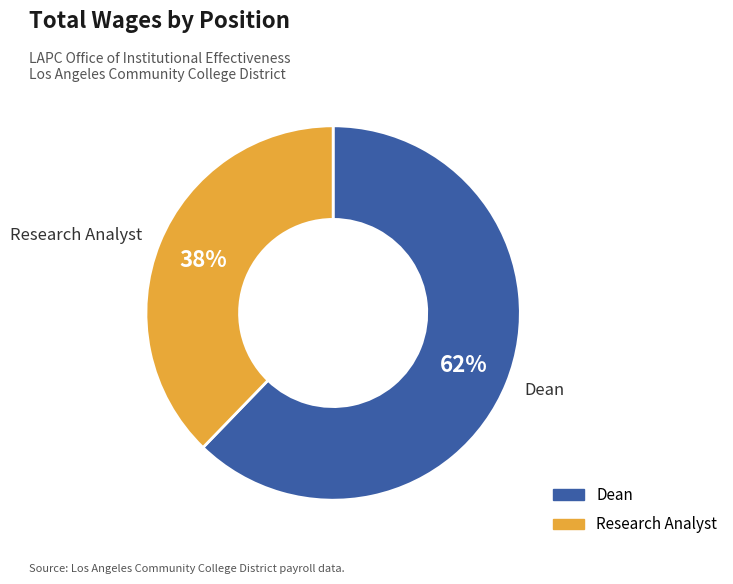

Between Dean and Research Analyst, which is larger?

Dean